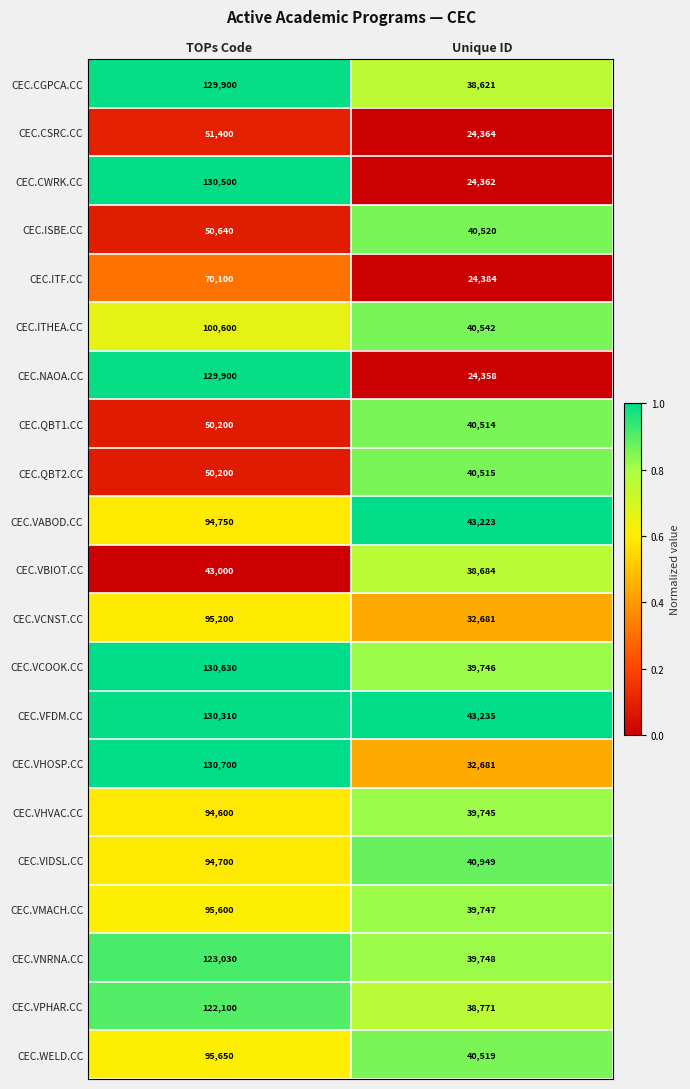

What is the sum of all CEC.NAOA.CC values?

154258